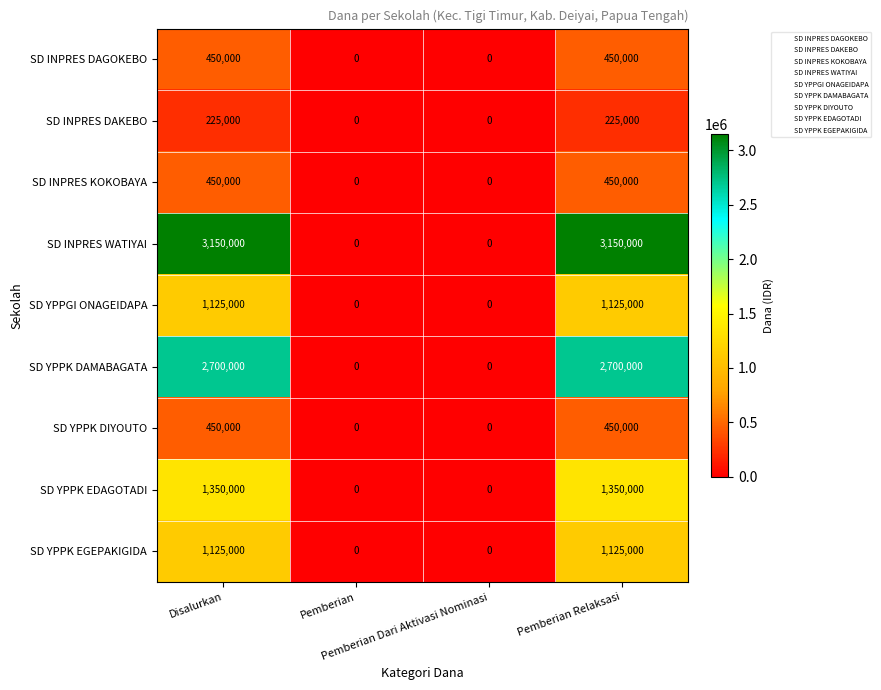

What is the difference between the maximum and second lowest values in the SD YPPGI ONAGEIDAPA series?

1125000